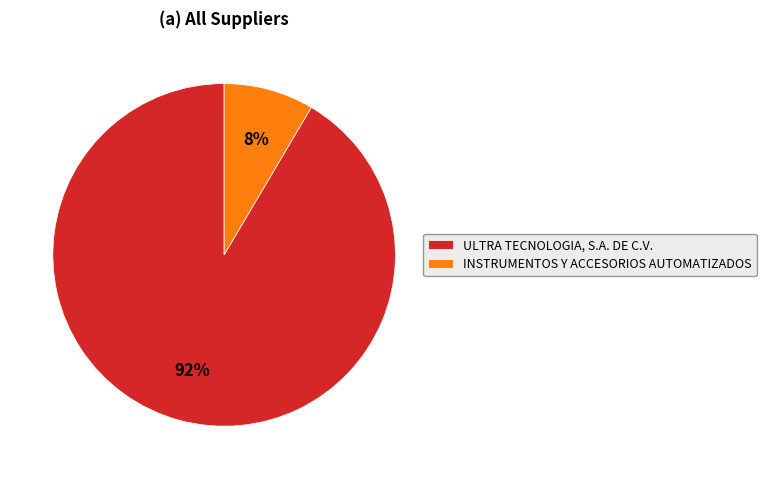

Count the number of slices in the pie.

2